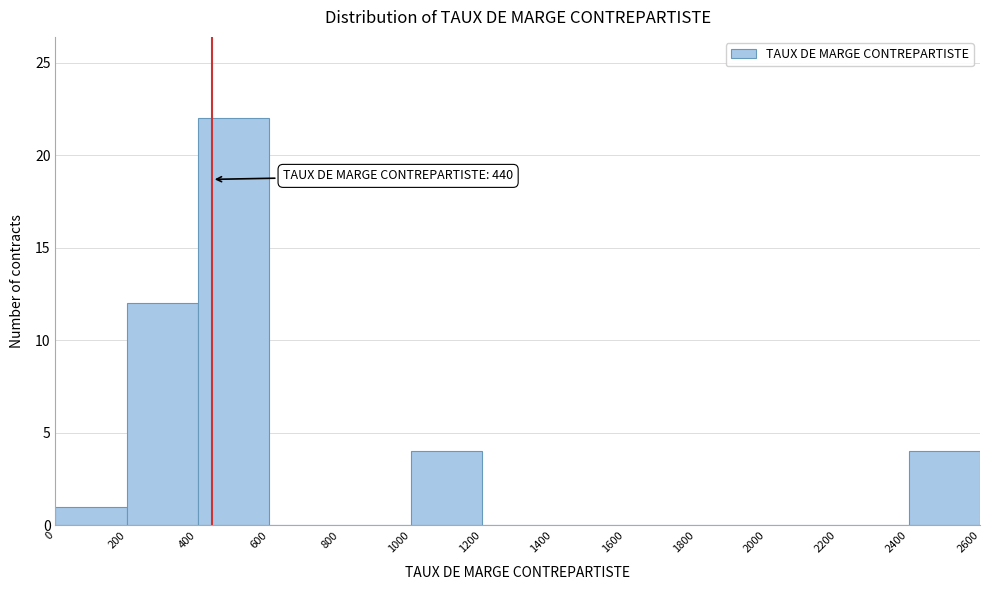

Over which range of the x-axis is the bar tallest?

400 to 600